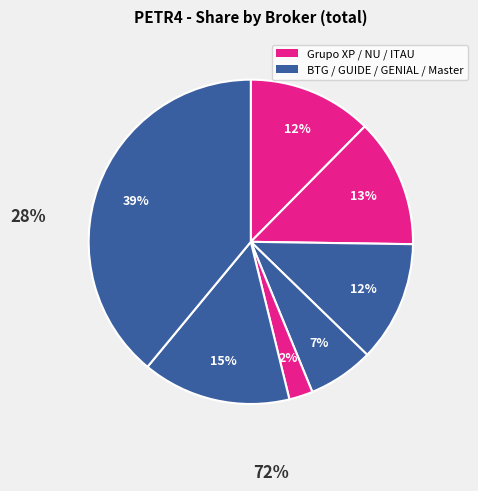

To the nearest percent, what is the average slice percentage?

14%